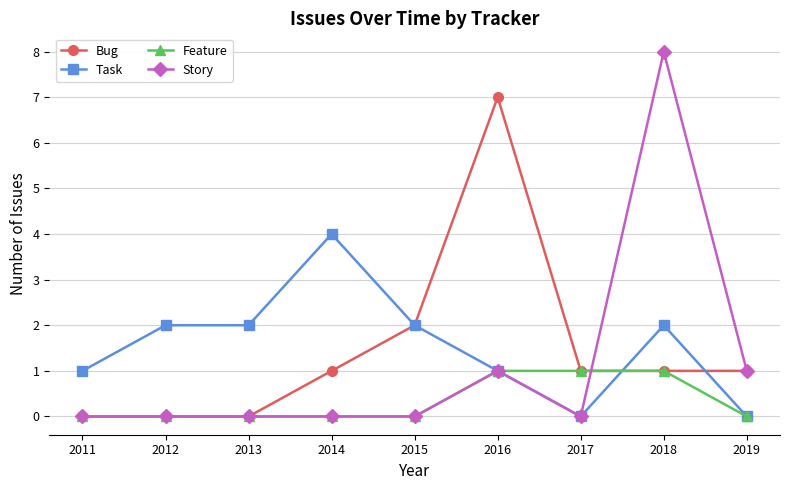

Rank the series by their maximum value, from highest to lowest.

Story, Bug, Task, Feature